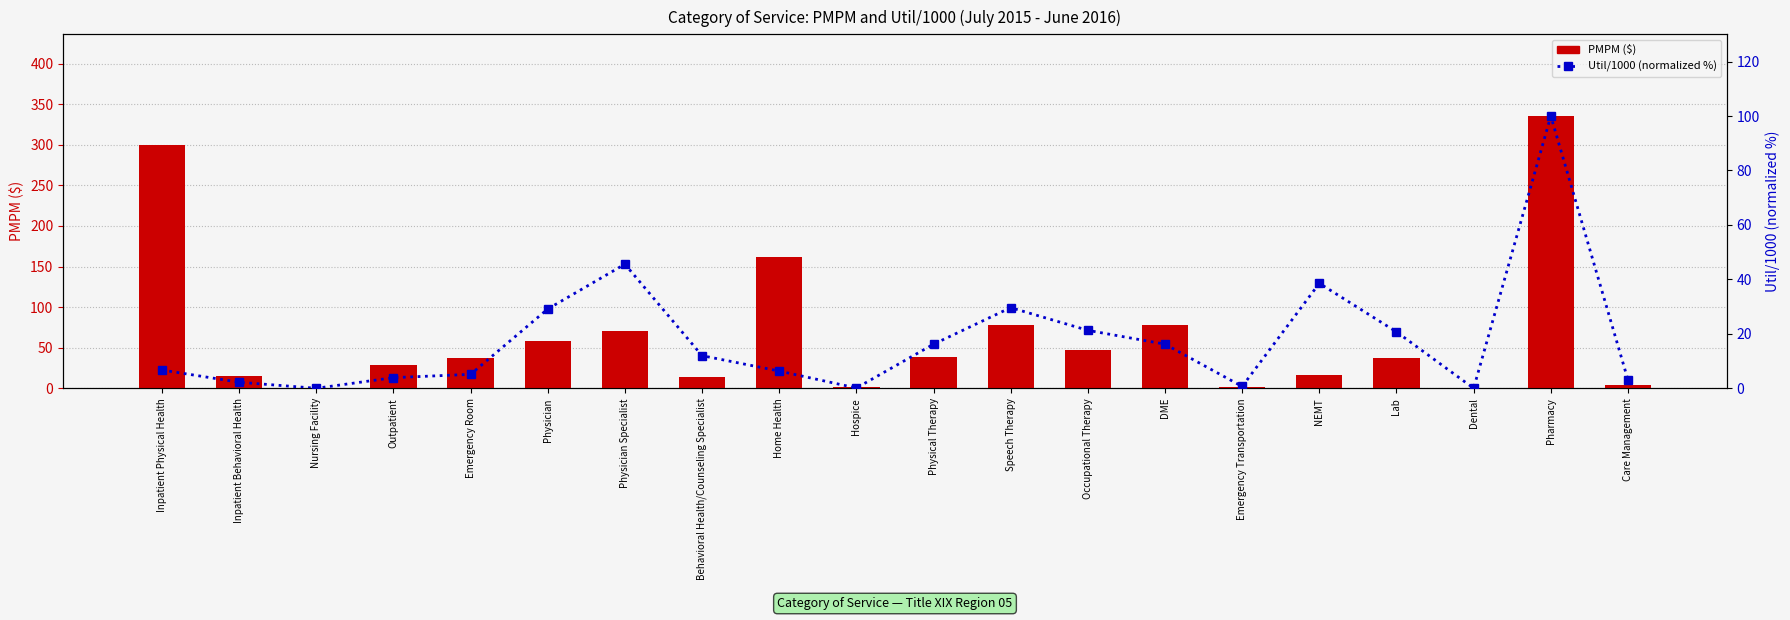

At DME, list the series in order from smallest to largest.

Util/1000 (normalized %), PMPM